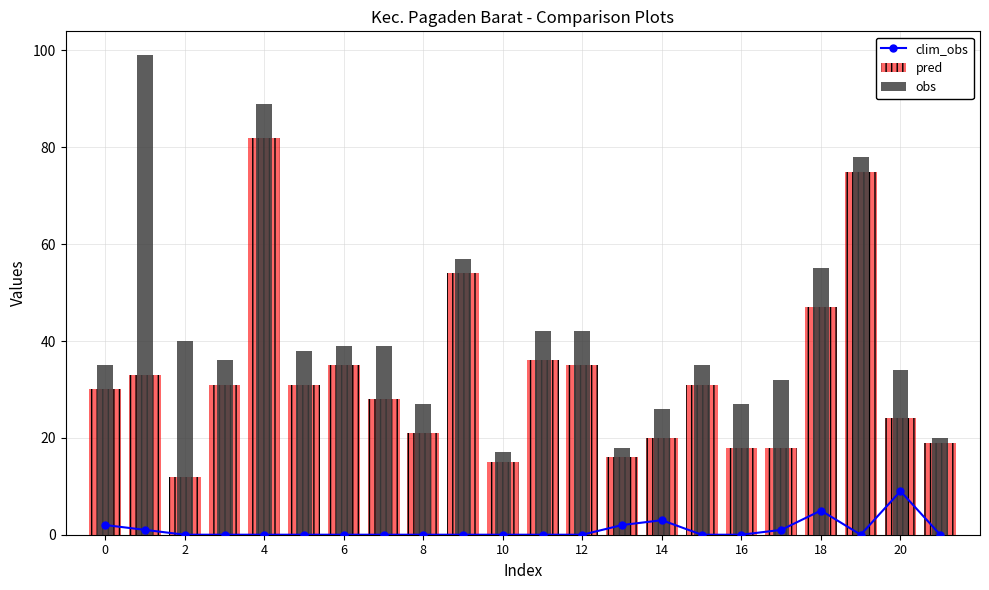

At 0, list the series in order from largest to smallest.

obs, pred, clim_obs